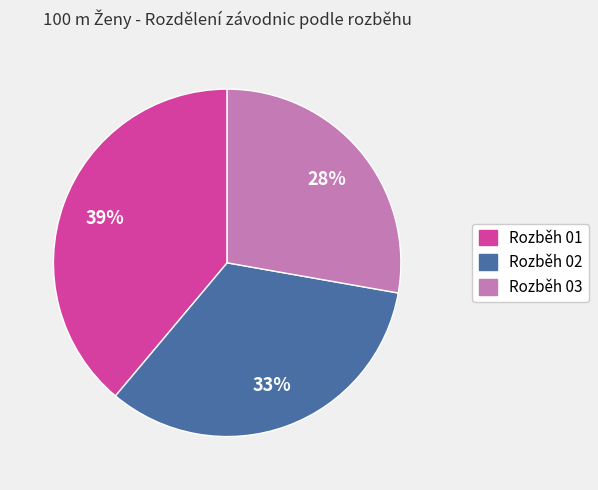

What percentage is the Rozběh 03 slice, to the nearest percent?

28%